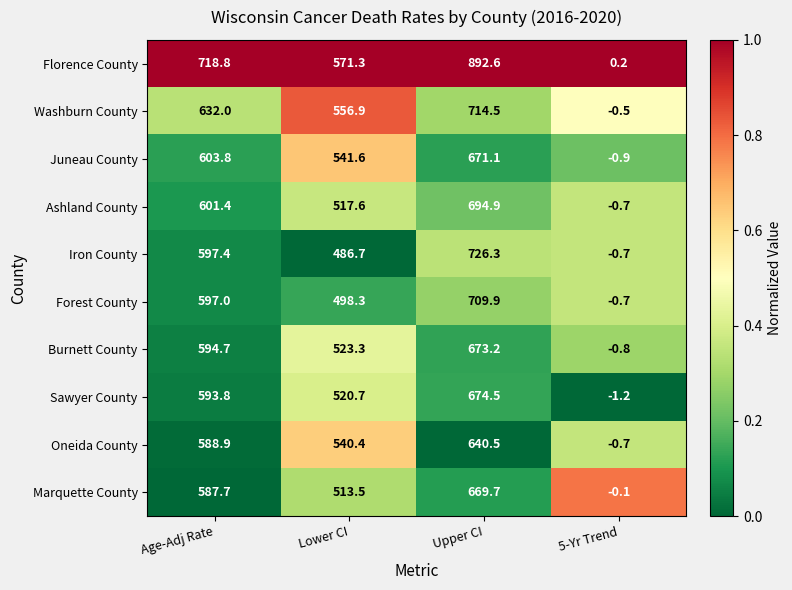

At which label does Burnett County first exceed 594?

Age-Adj Rate